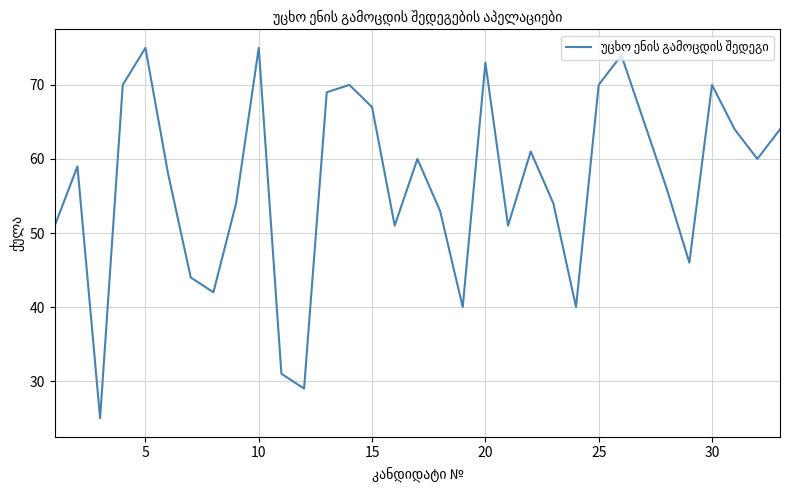

How many interior local valleys (lower than both neighbors) does the data have?

9